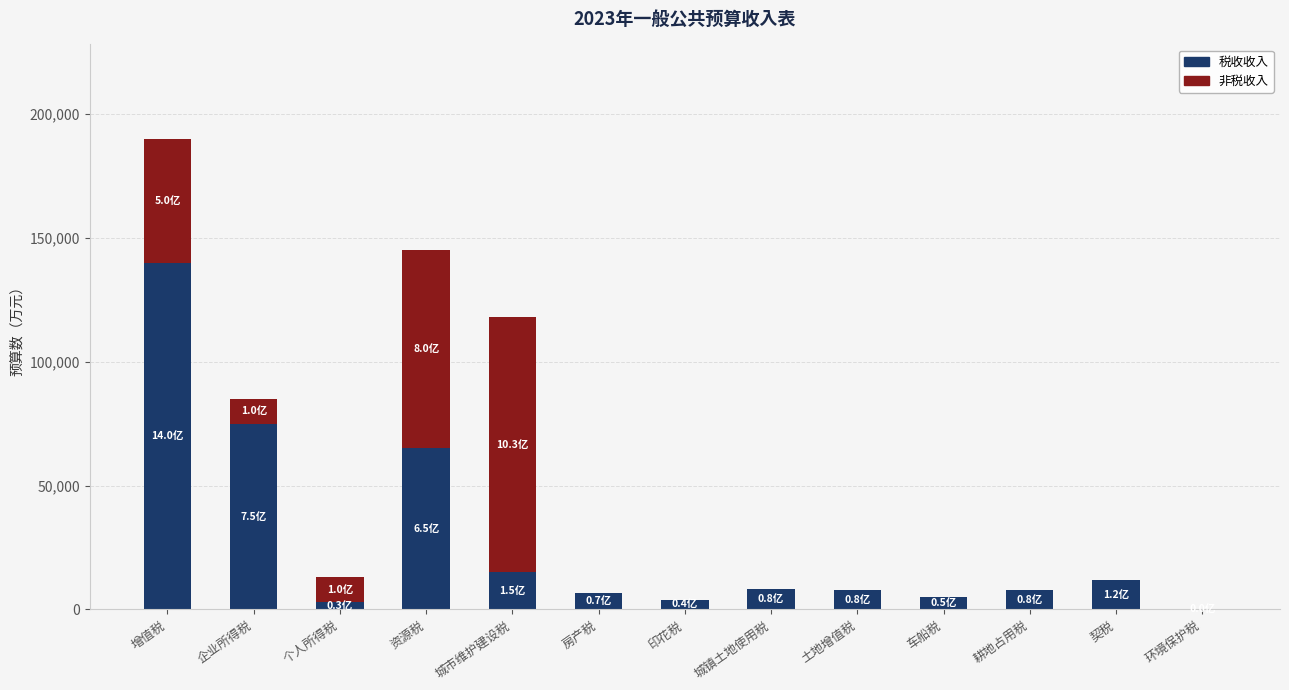

What is the maximum value for 税收收入?

140000